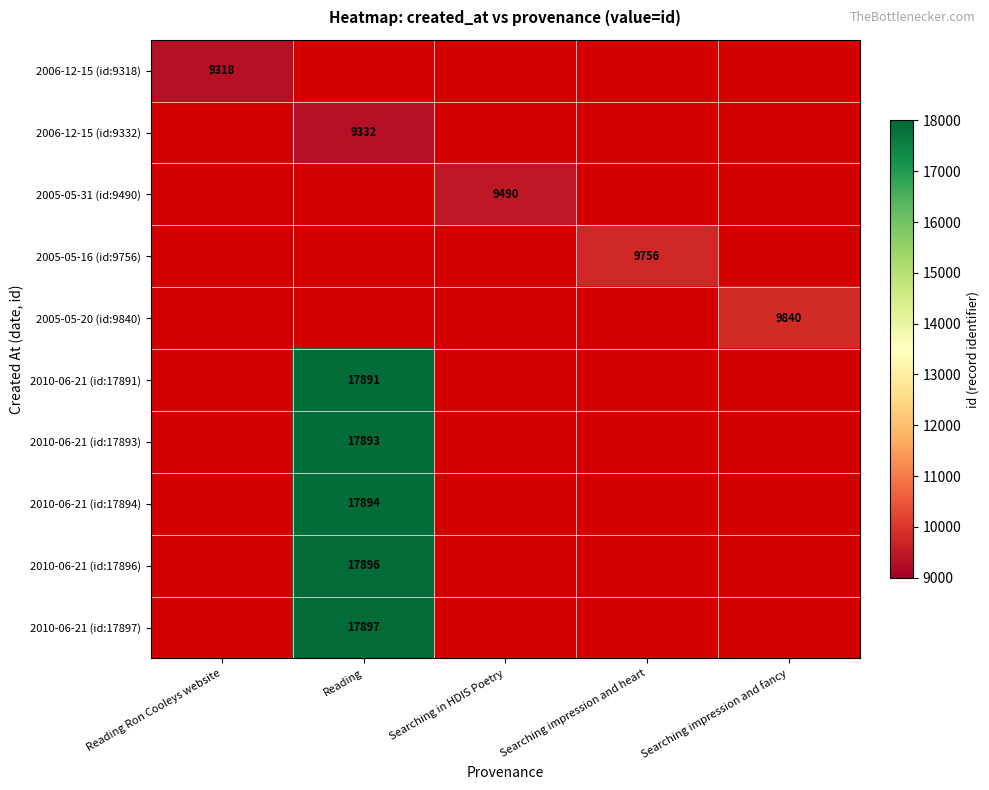

Which has a higher value, Reading Ron Cooleys website or Searching impression and heart?

Searching impression and heart